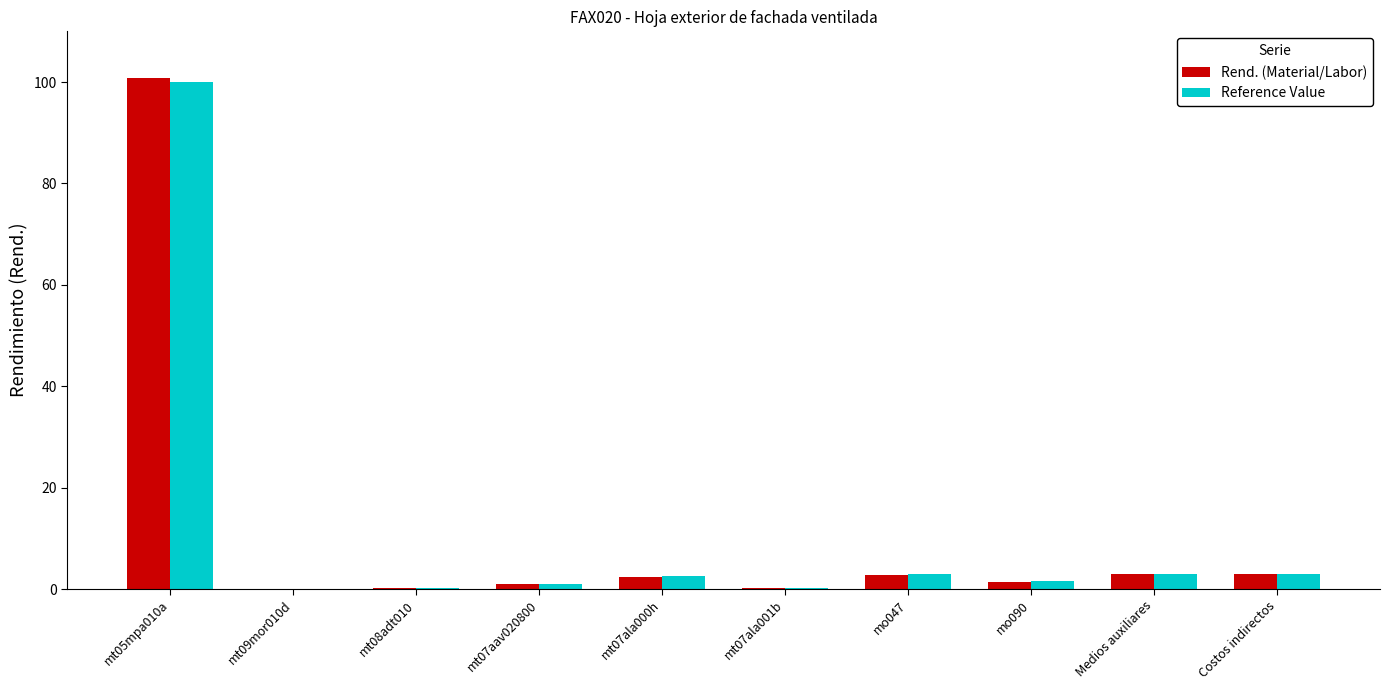

At which category is the sum across all series the highest?

mt05mpa010a